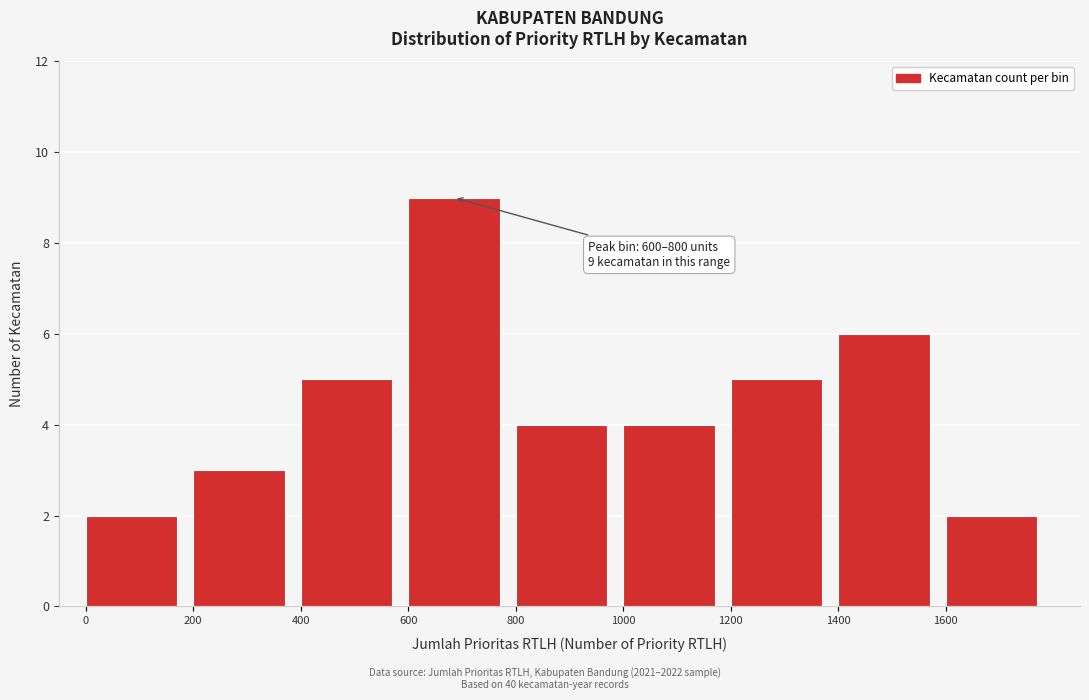

Which range on the x-axis has the tallest bar?

600 to 800